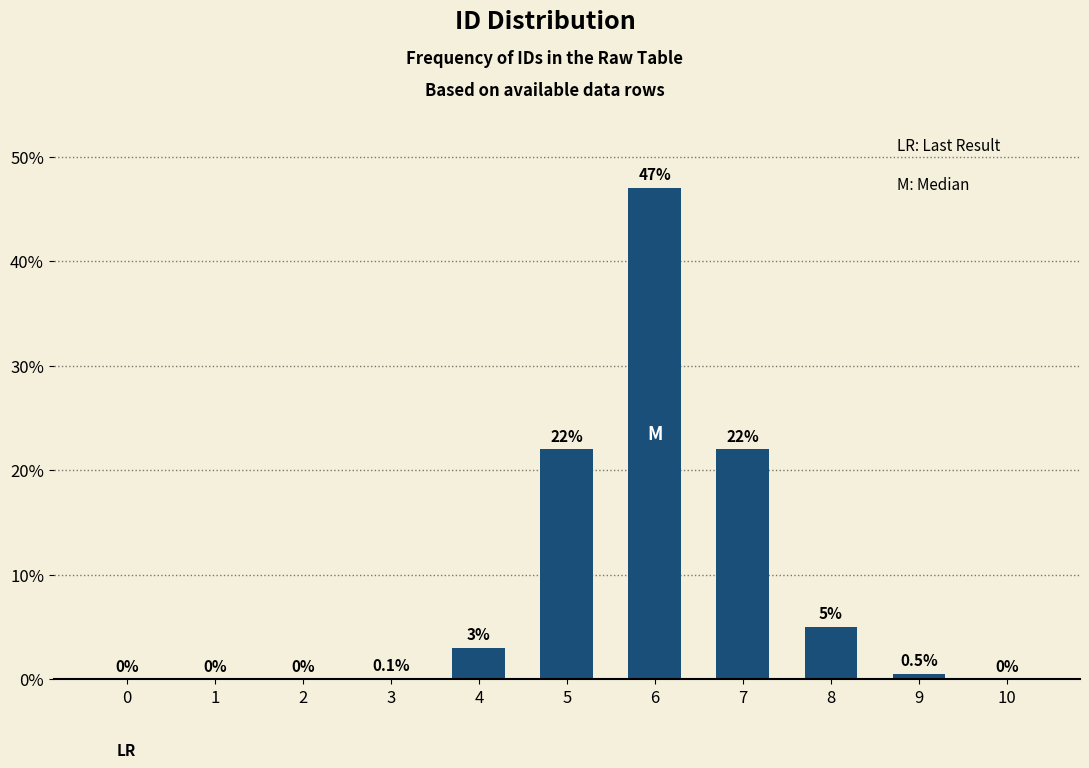

Reading left to right, extract all data points from this chart.

0.0	0.0	0.0	0.1	3.0	22.0	47.0	22.0	5.0	0.5	0.0